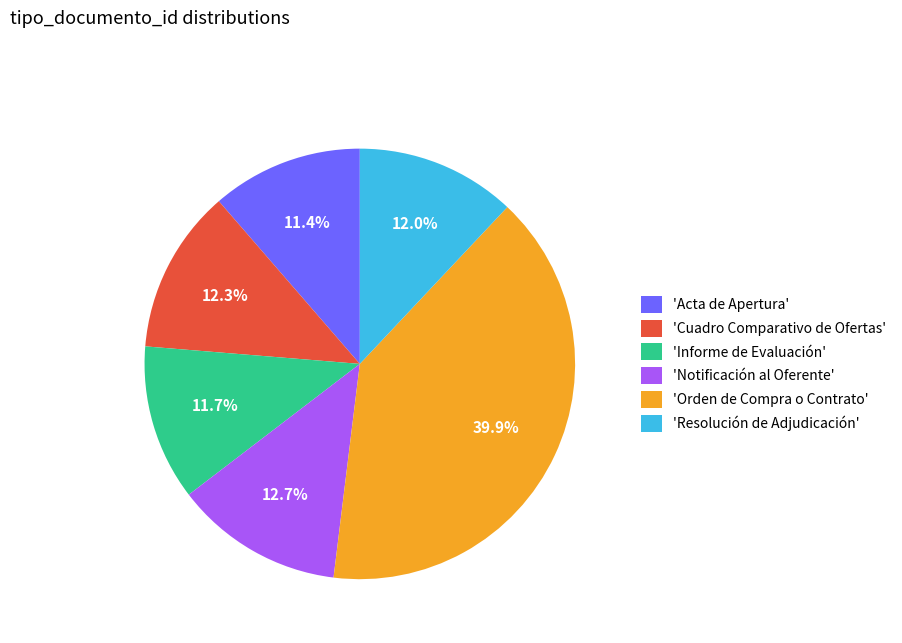

What is the ratio of the value at 'Acta de Apertura' to the value at 'Informe de Evaluación'?

1.0